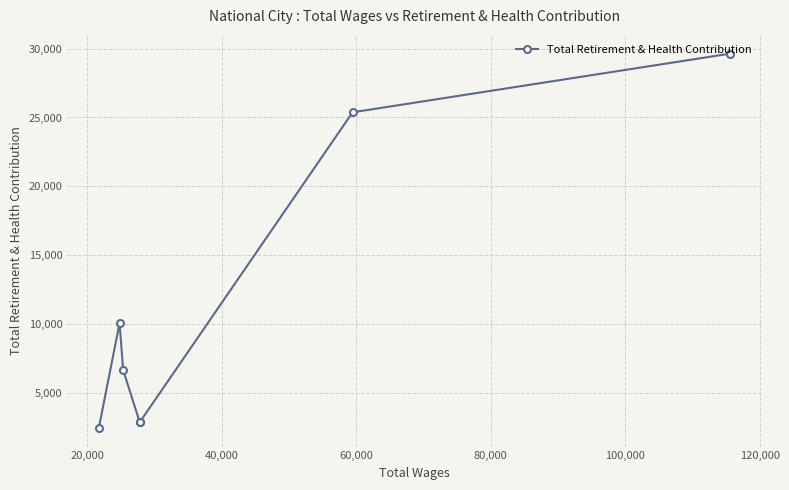

What is the minimum value shown in the chart?

2462